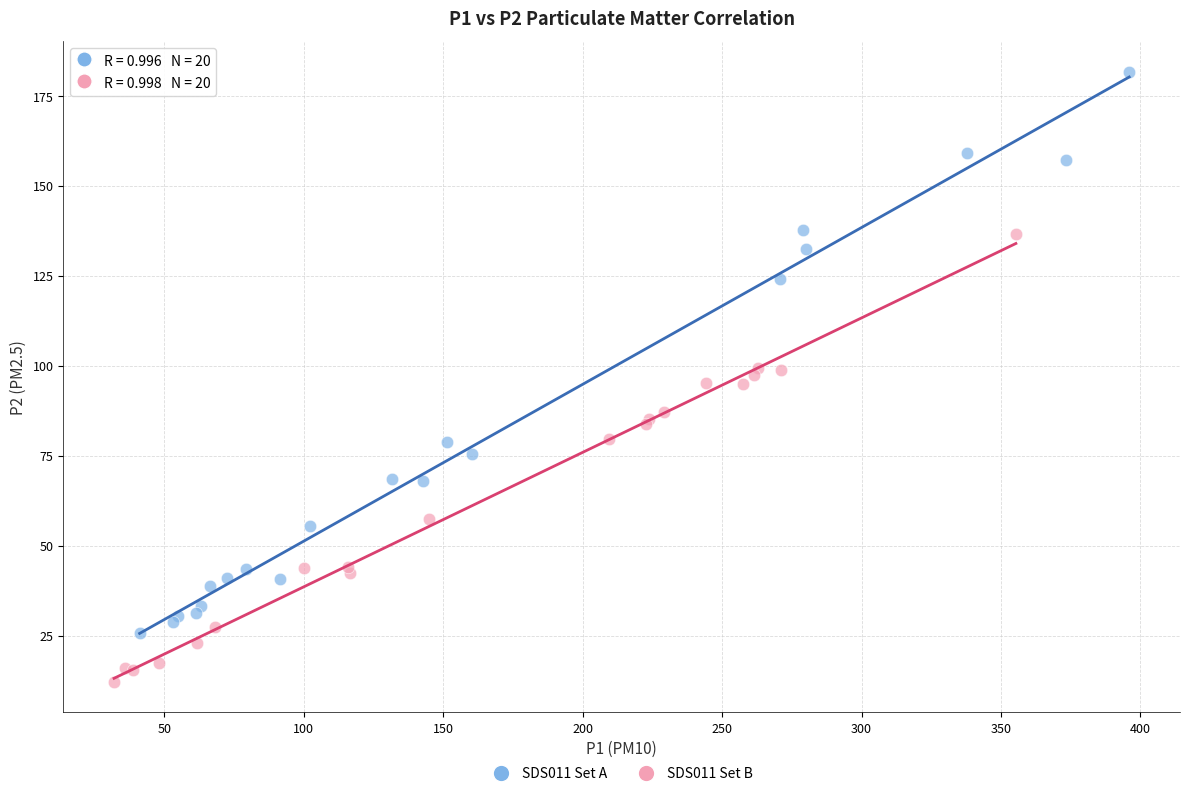

Which series has the largest Y range (max minus min)?

SDS011 Set A